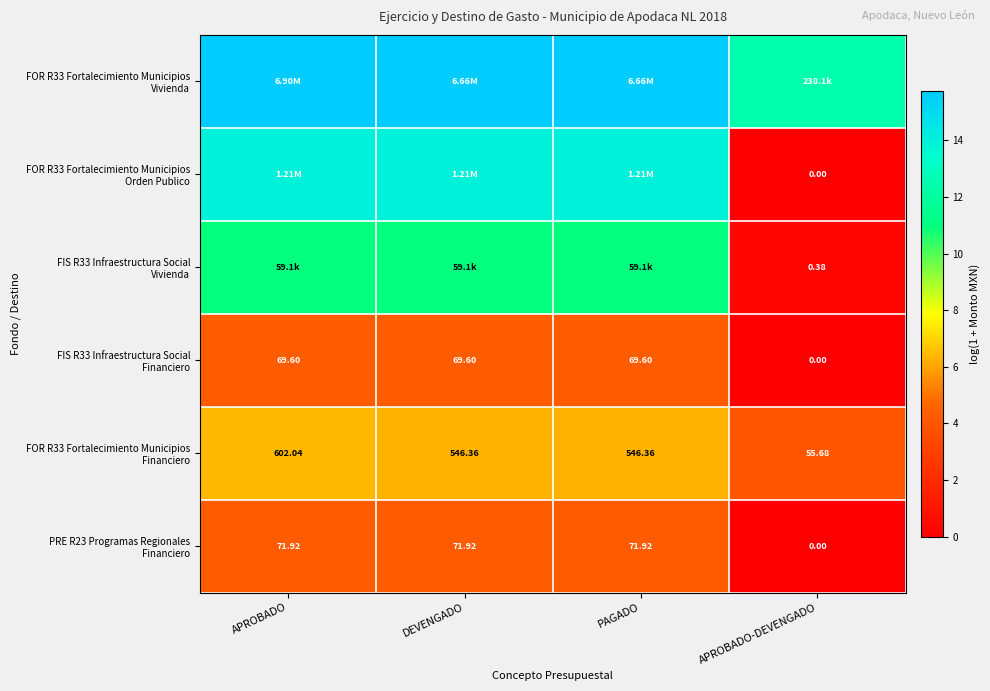

At which category is the sum across all series the highest?

APROBADO